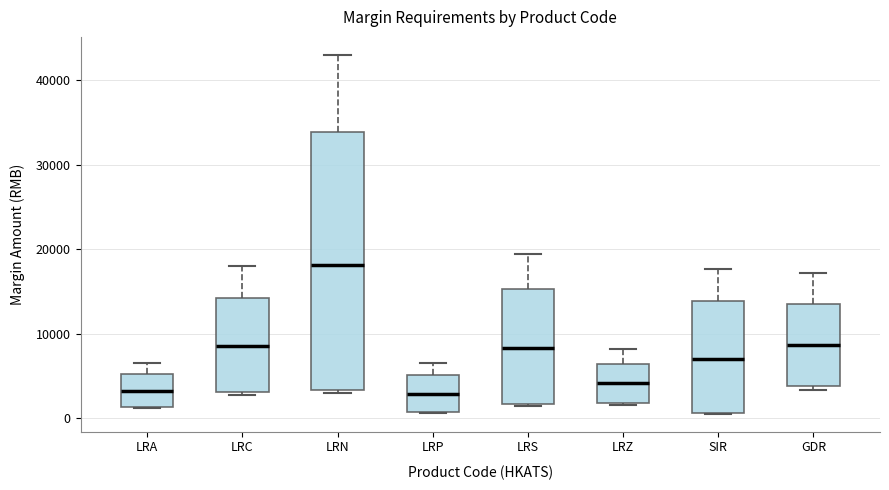

Comparing the boxes themselves (not the whiskers), which one is the tallest?

LRN